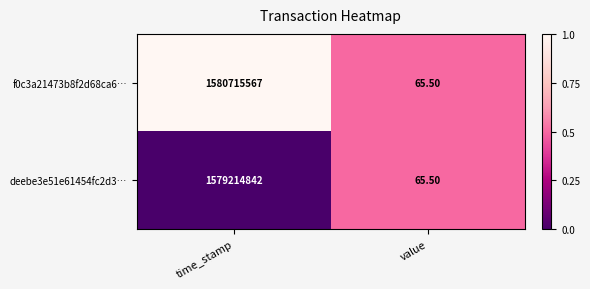

At which label is f0c3a21473b8f2d68ca6… closest to 790357816?

value